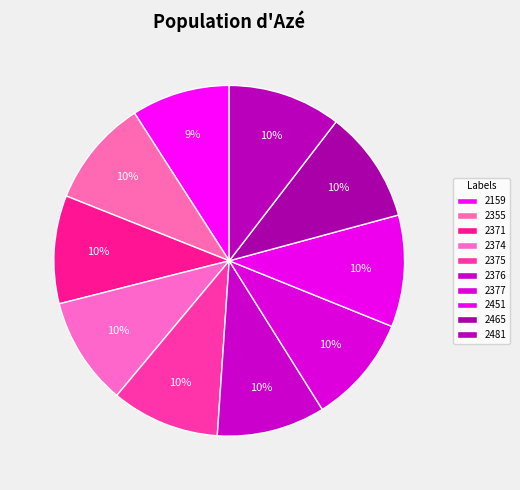

Which slice is the largest?

2481